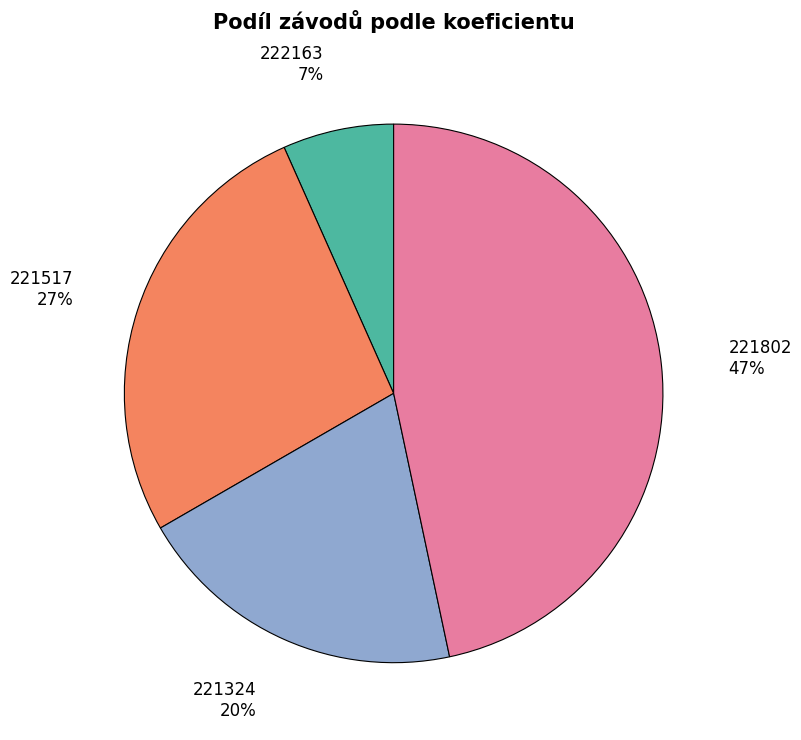

To the nearest percent, what is the difference between the largest and smallest slice percentages?

40%